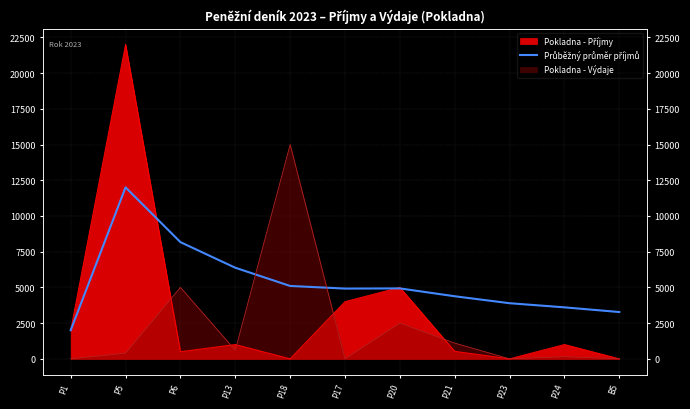

Reading right to left, list all the values displayed in this chart.

B5=3275.0	P24=3602.5	P23=3891.7	P21=4378.1	P20=4928.6	P17=4916.7	P18=5100.0	P13=6375.0	P6=8166.7	P5=12000.0	P1=2000.0